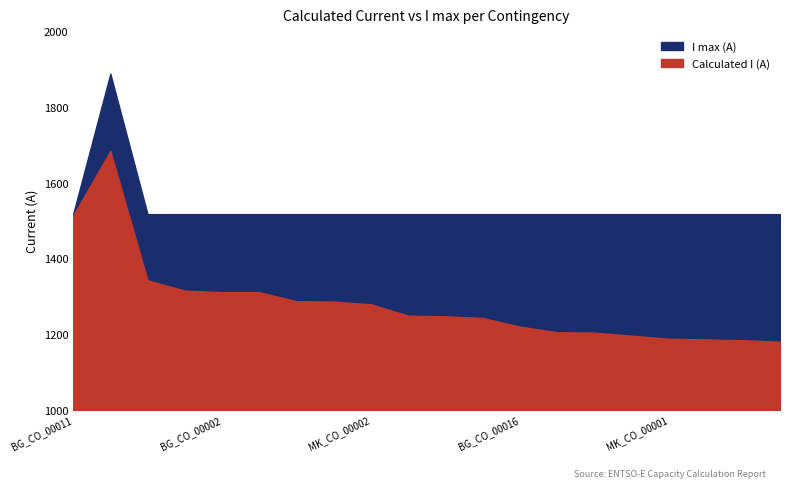

Is the value of I max (A) at TR_GR_CO_00001 greater than the value of Calculated I (A) at RS_CO_00004?

Yes